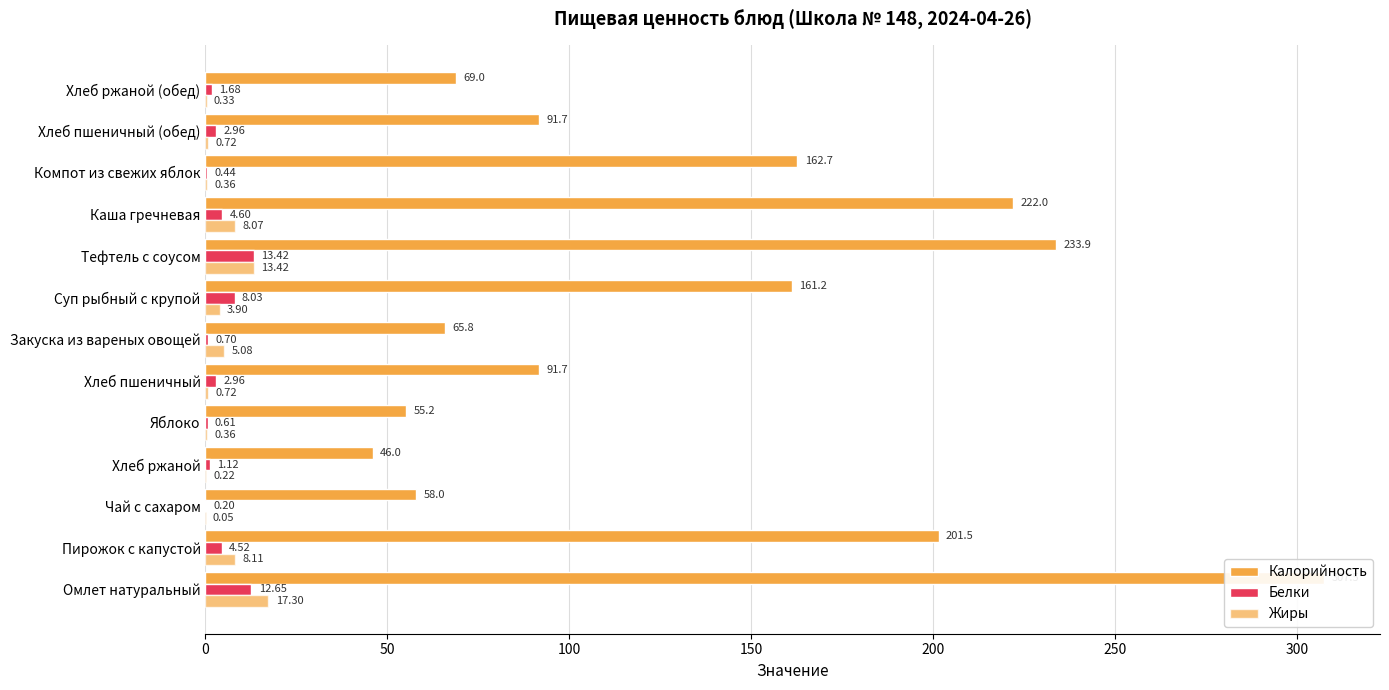

What is the value of the Калорийность bar at the 8th from the left?

161.2